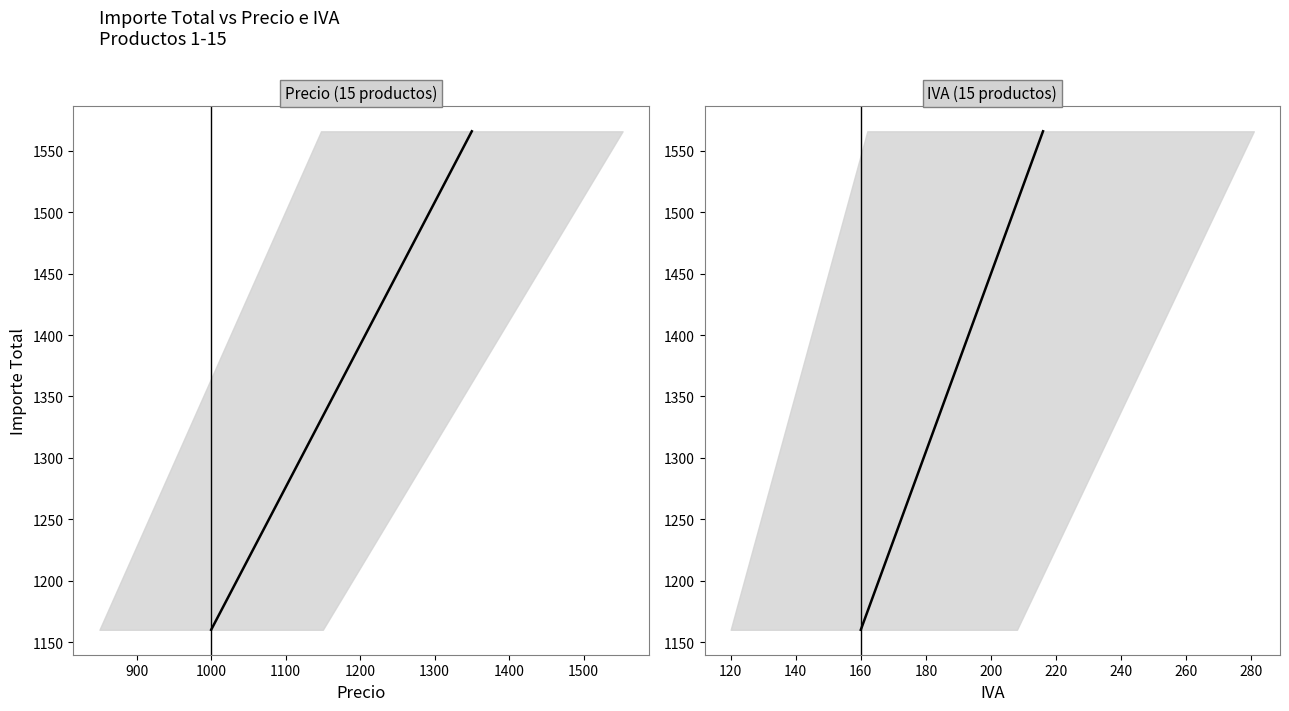

What are all the series names shown in the legend?

Precio, IVA